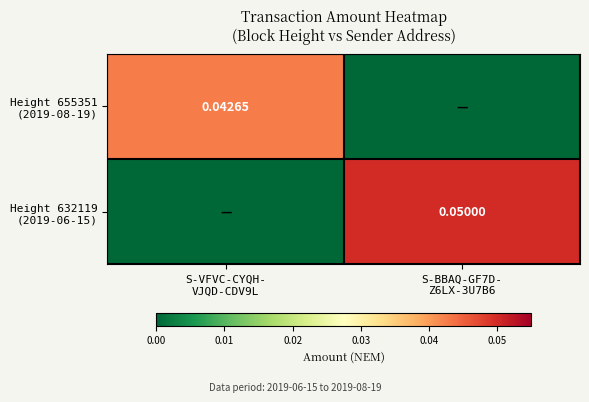

Rank the categories by Height 655351 (2019-08-19) value from lowest to highest.

S-BBAQ-GF7D- Z6LX-3U7B6, S-VFVC-CYQH- VJQD-CDV9L